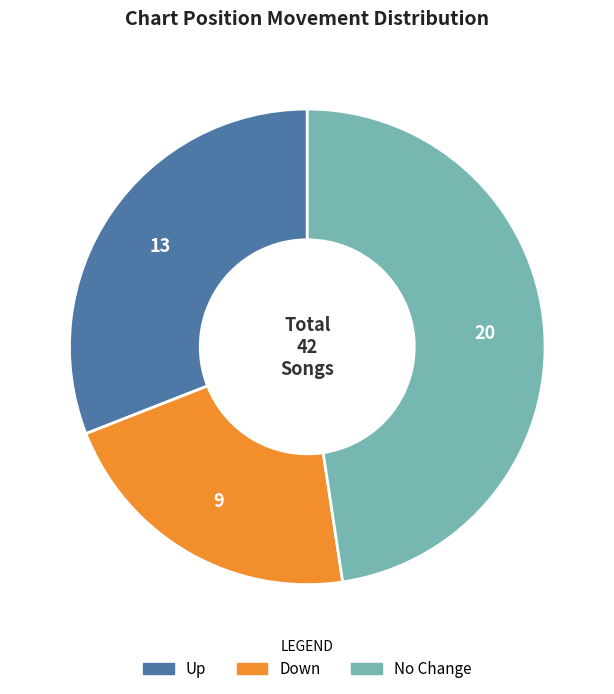

Does any single category account for the majority?

No